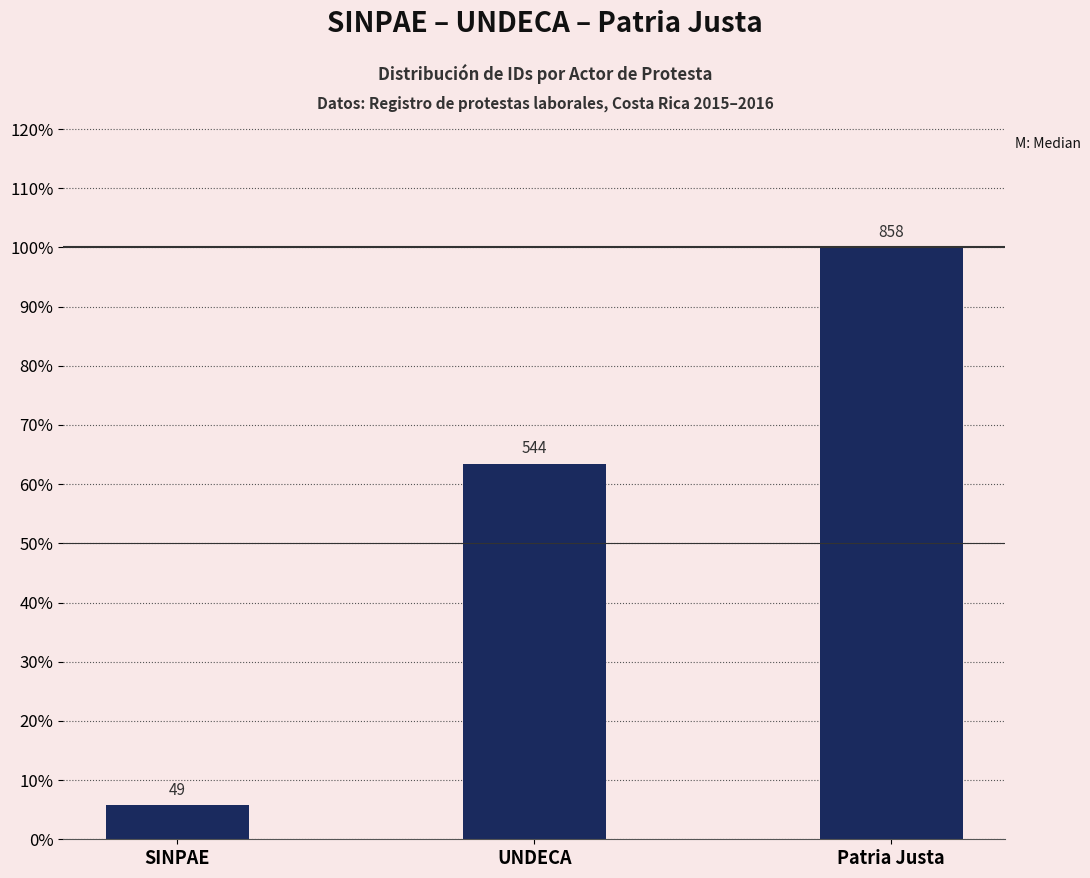

What position from the right is Patria Justa?

1